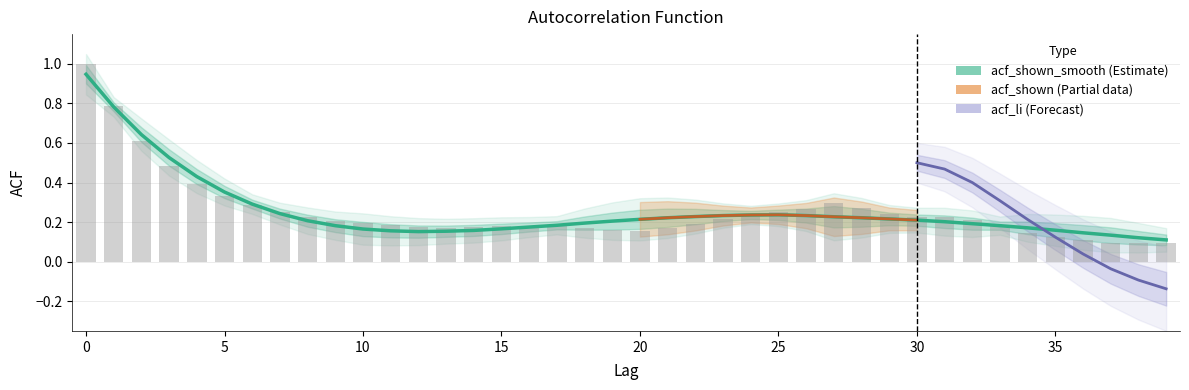

The value of acf_shown at 35 is 0.1. True or false?

True